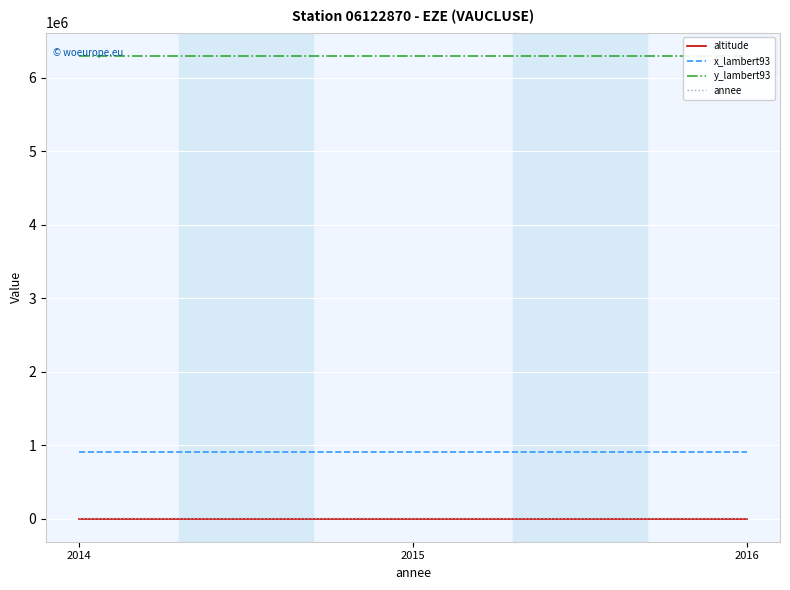

Rank the series at 2015 from lowest to highest value.

altitude, annee, x_lambert93, y_lambert93